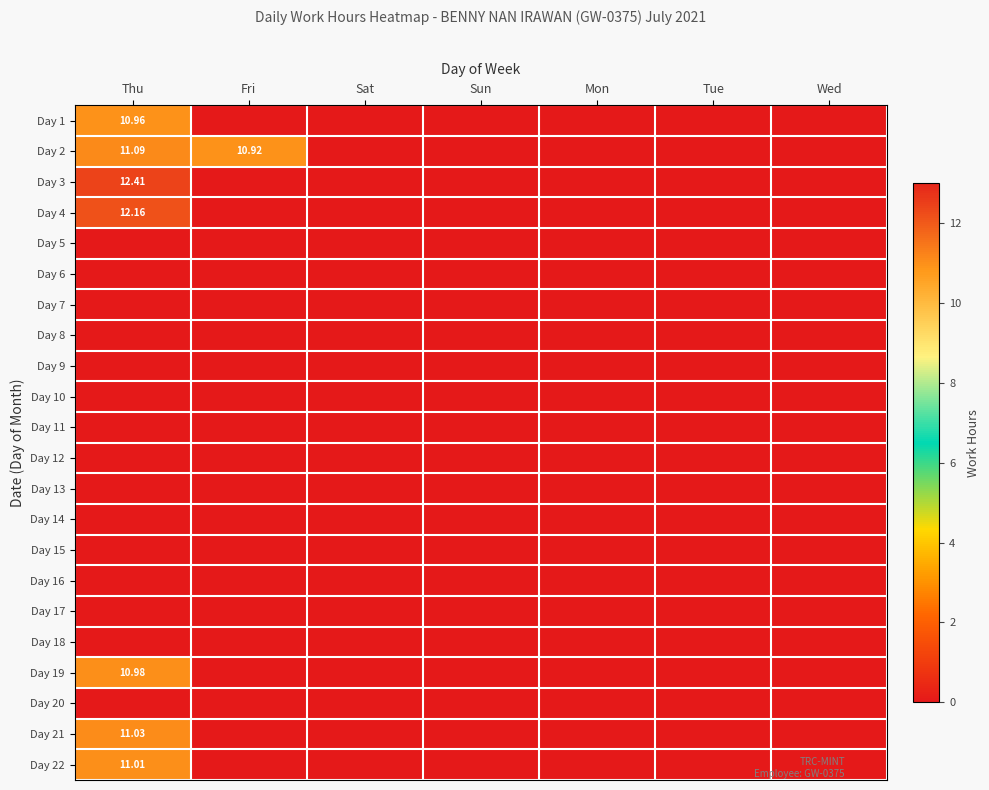

Rank the categories by Day 14 value from highest to lowest.

Thu, Fri, Sat, Sun, Mon, Tue, Wed